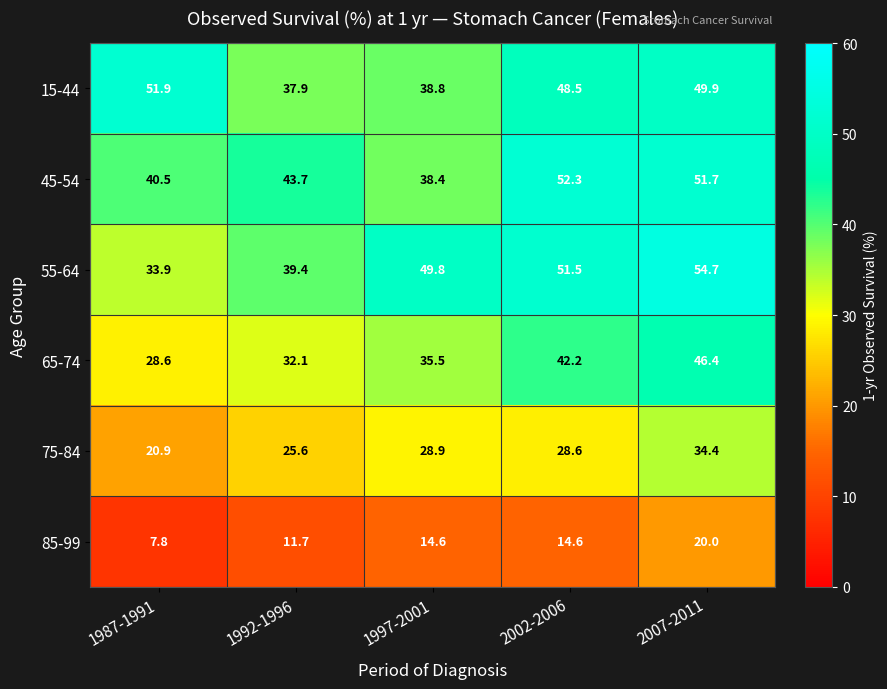

How many data points does each series have?

5